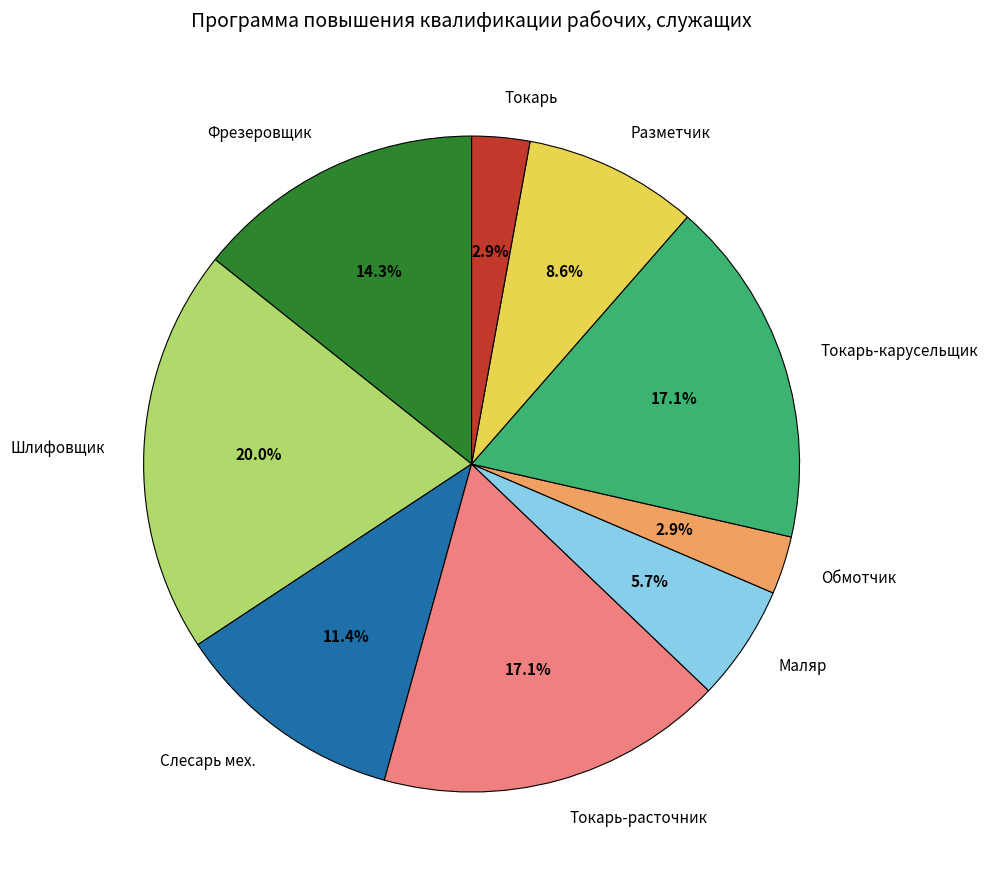

What is the largest slice in the pie chart?

Шлифовщик